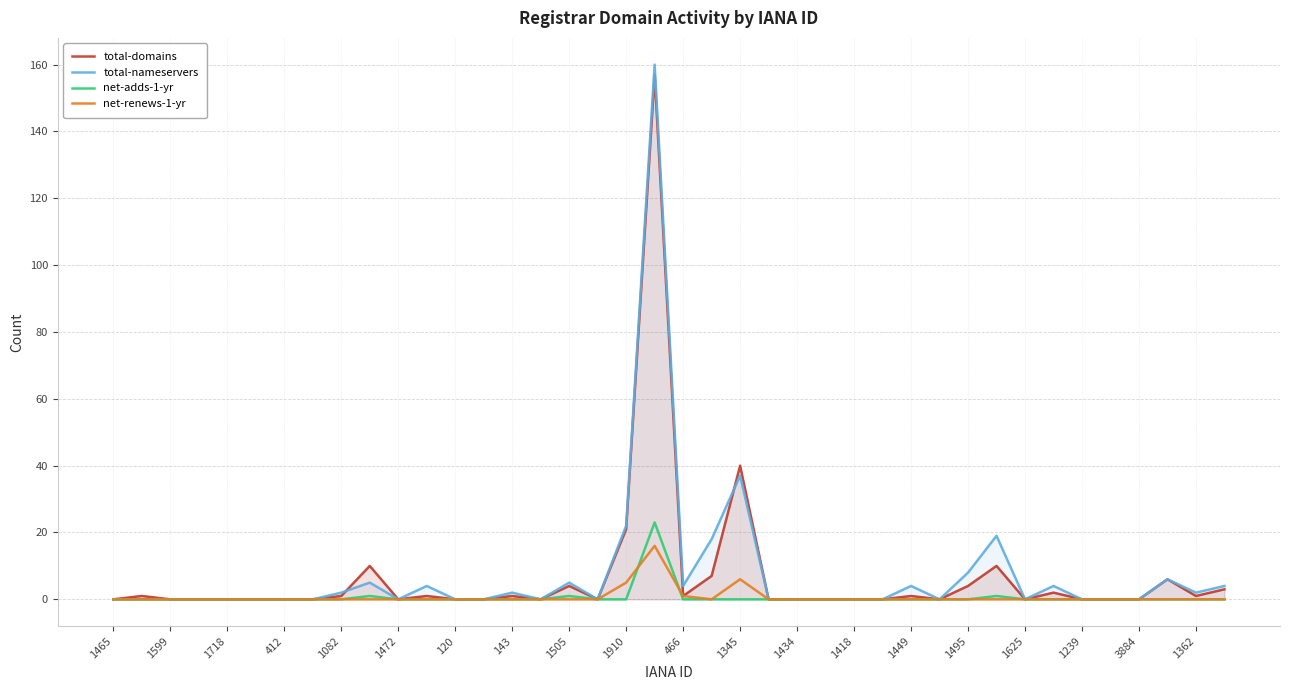

Which series has the largest range (max minus min)?

total-nameservers